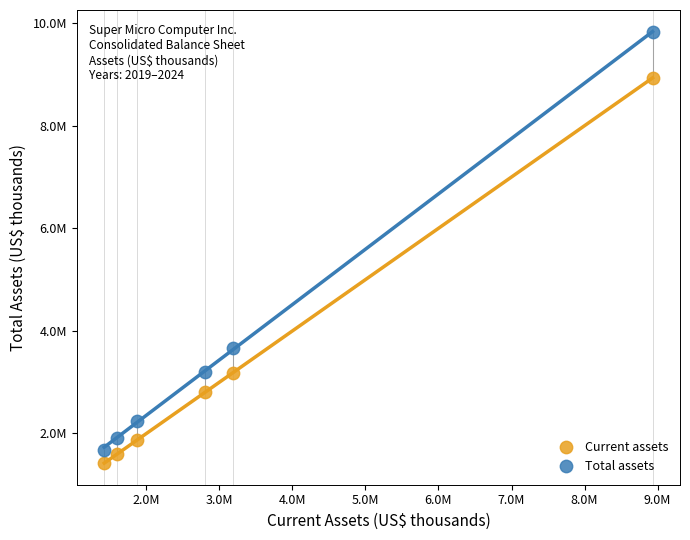

Which series contains the highest Y value?

Total assets